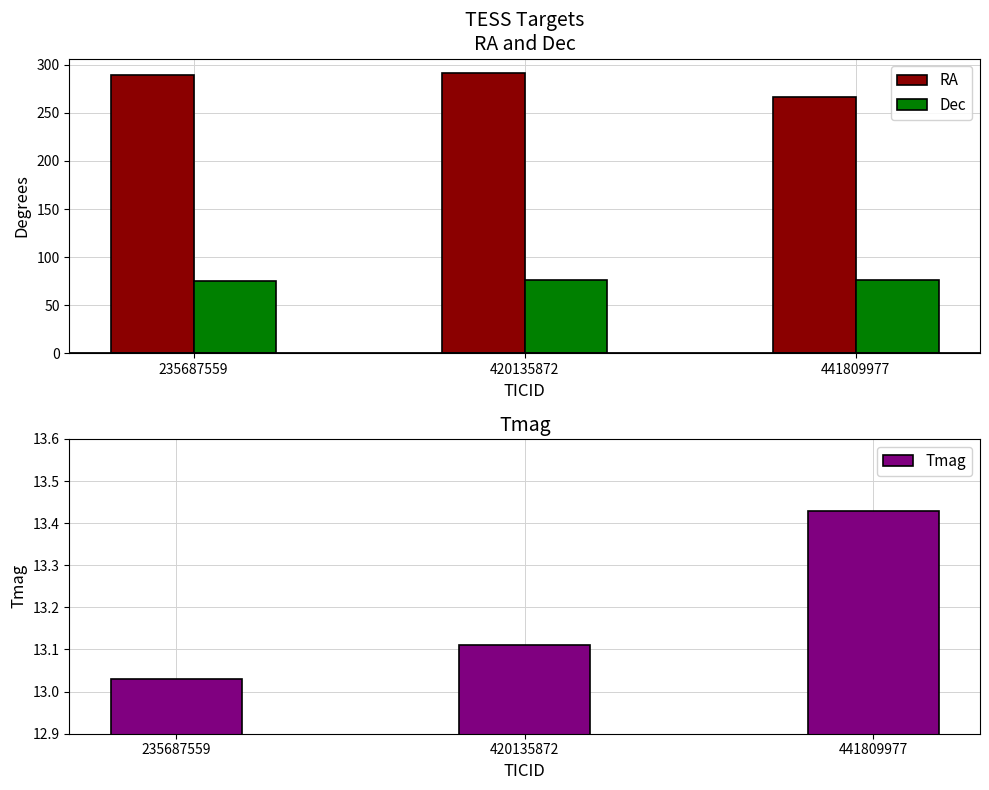

Reading left to right, what are all the values shown in this chart?

RA: 235687559=289.8	420135872=291.9	441809977=266.6
Dec: 235687559=75.6	420135872=76.6	441809977=76.2
Tmag: 235687559=13.0	420135872=13.1	441809977=13.4